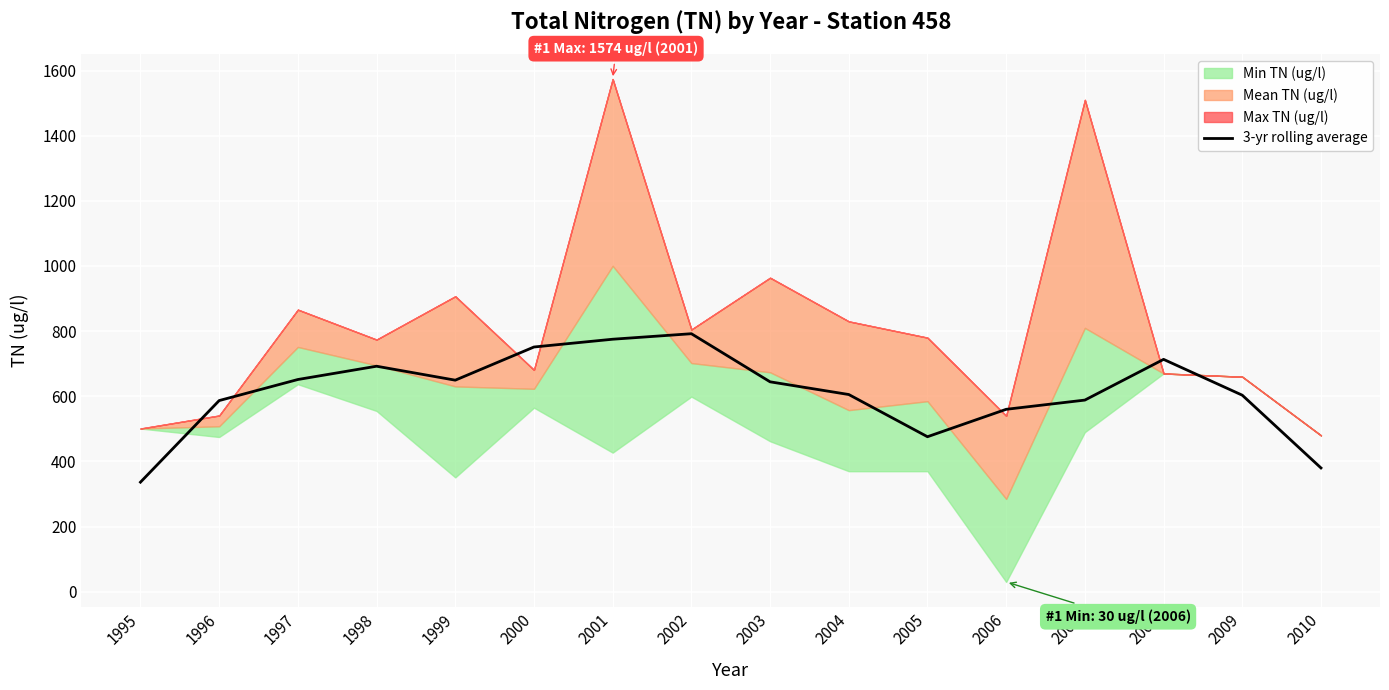

At which category does the data reach its first local valley?

1999